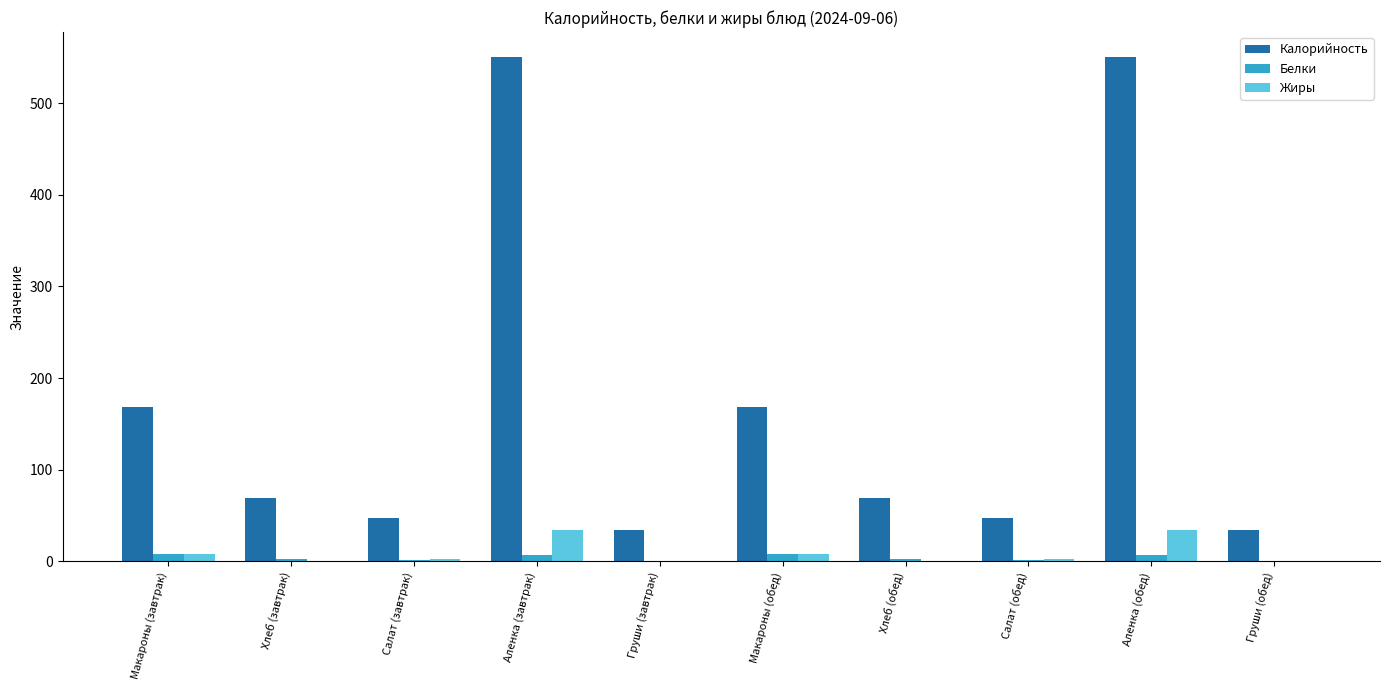

True or false: Калорийность has a value of 347.4 at Аленка (завтрак).

False